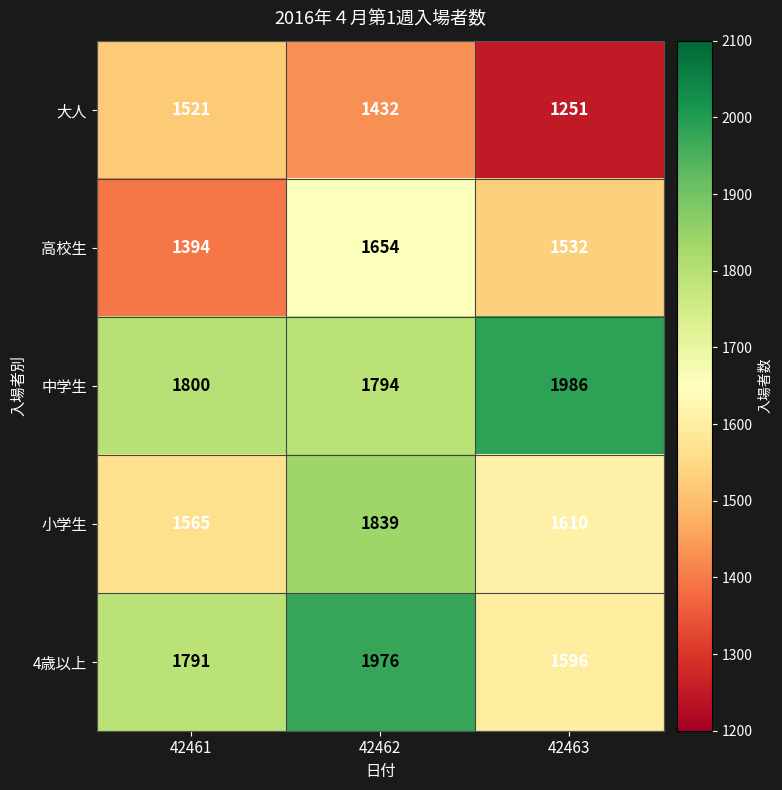

What is the highest value of the 大人 series?

1521